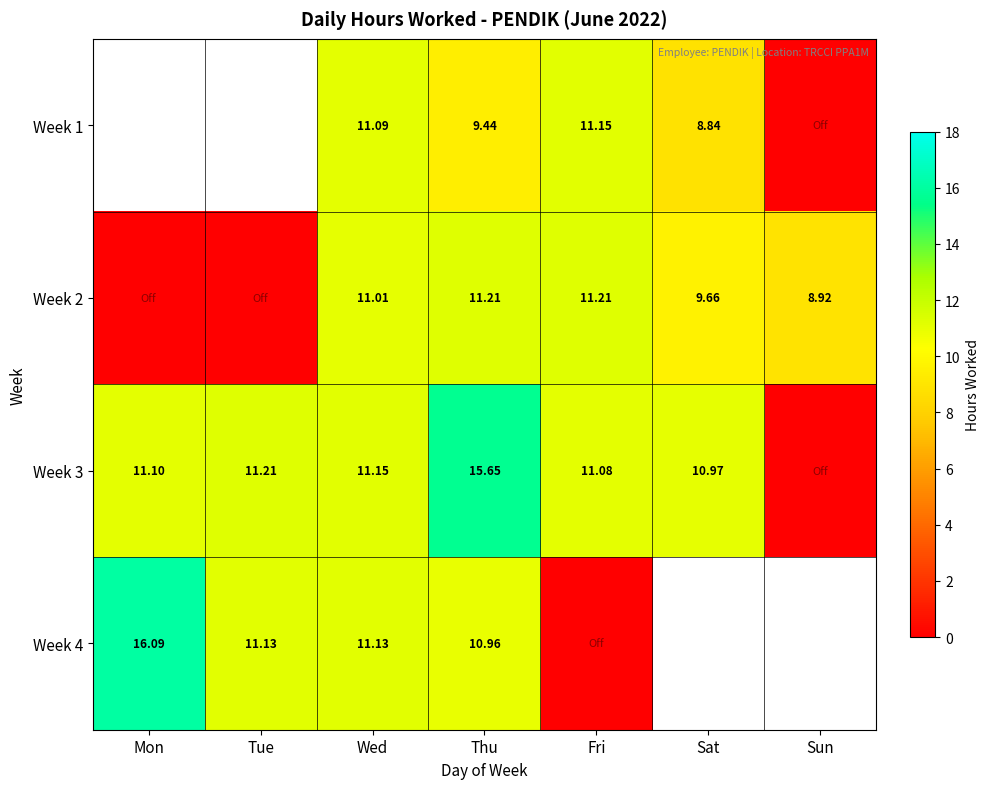

How many values in Week 2 are above zero?

5